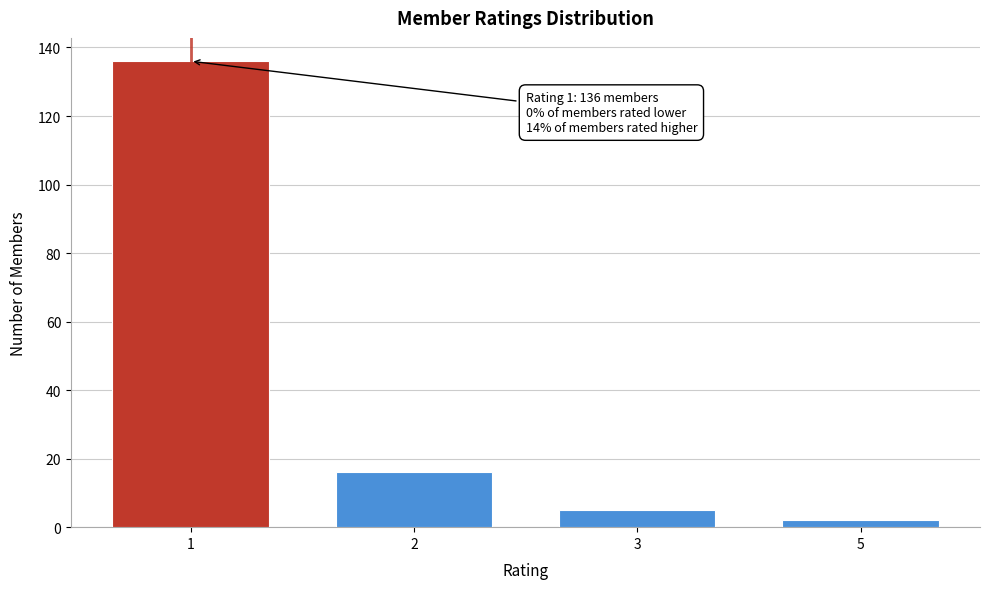

Reading right to left, list all the values displayed in this chart.

5=2	3=5	2=16	1=136